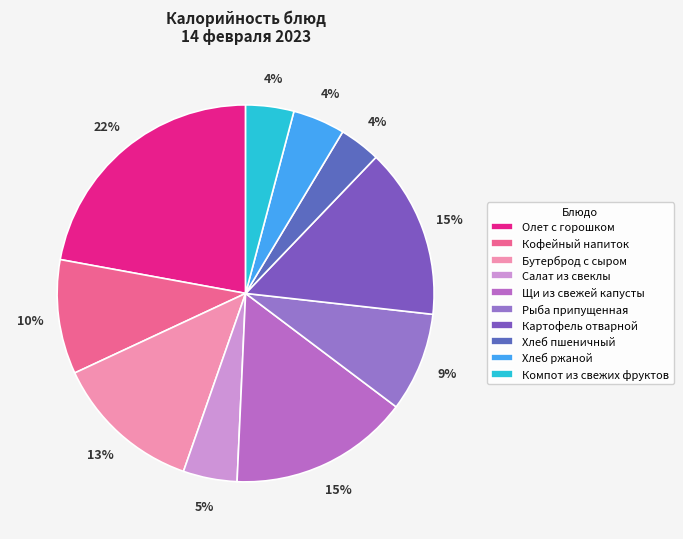

Does any single category account for the majority?

No